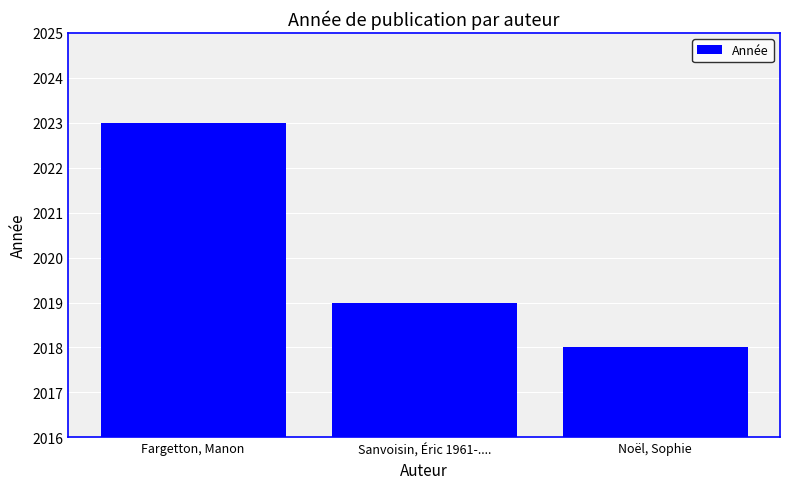

Reading left to right, extract all data points from this chart.

2023	2019	2018